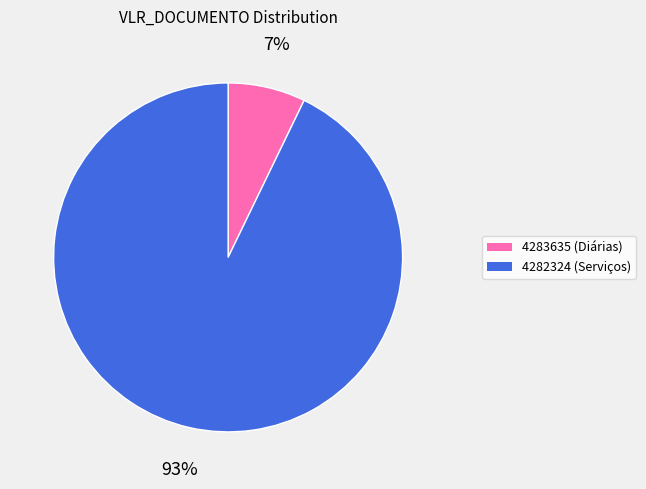

To the nearest percent, what is the difference between the largest and smallest slice percentages?

86%